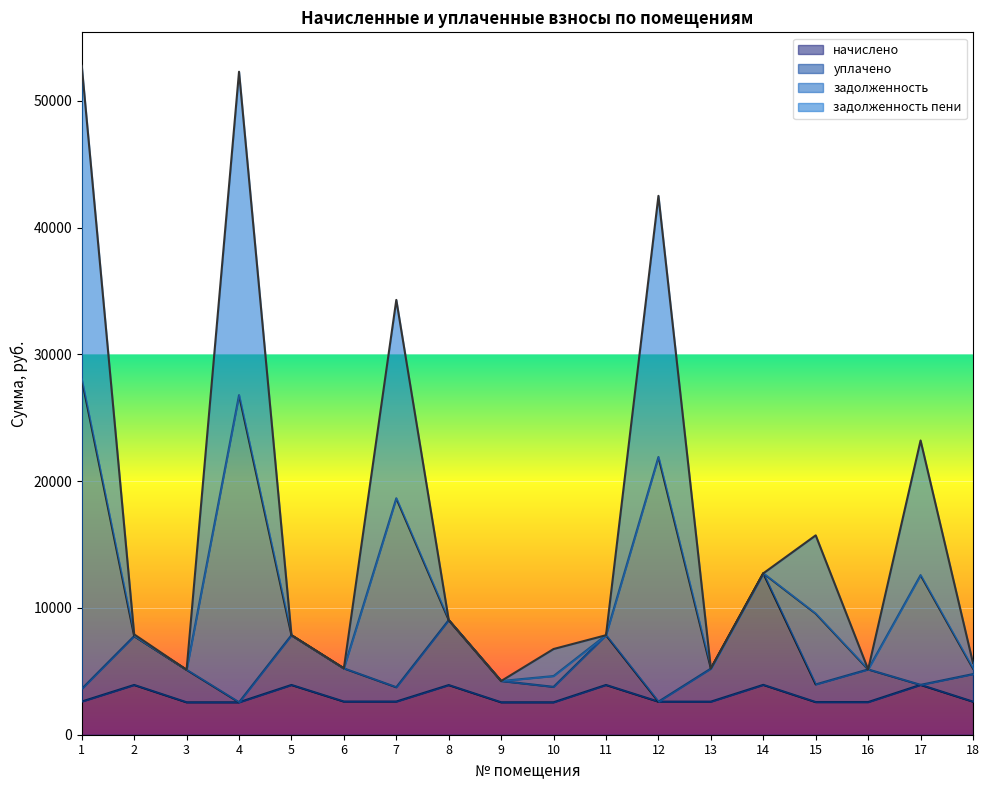

Which series has the largest range (max minus min)?

задолженность